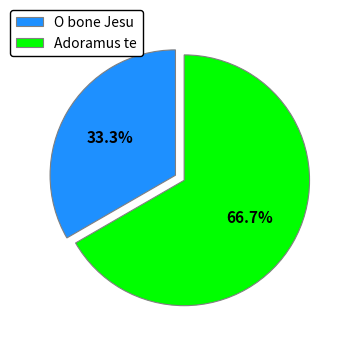

What portion of the pie excludes Adoramus te?

33.3%